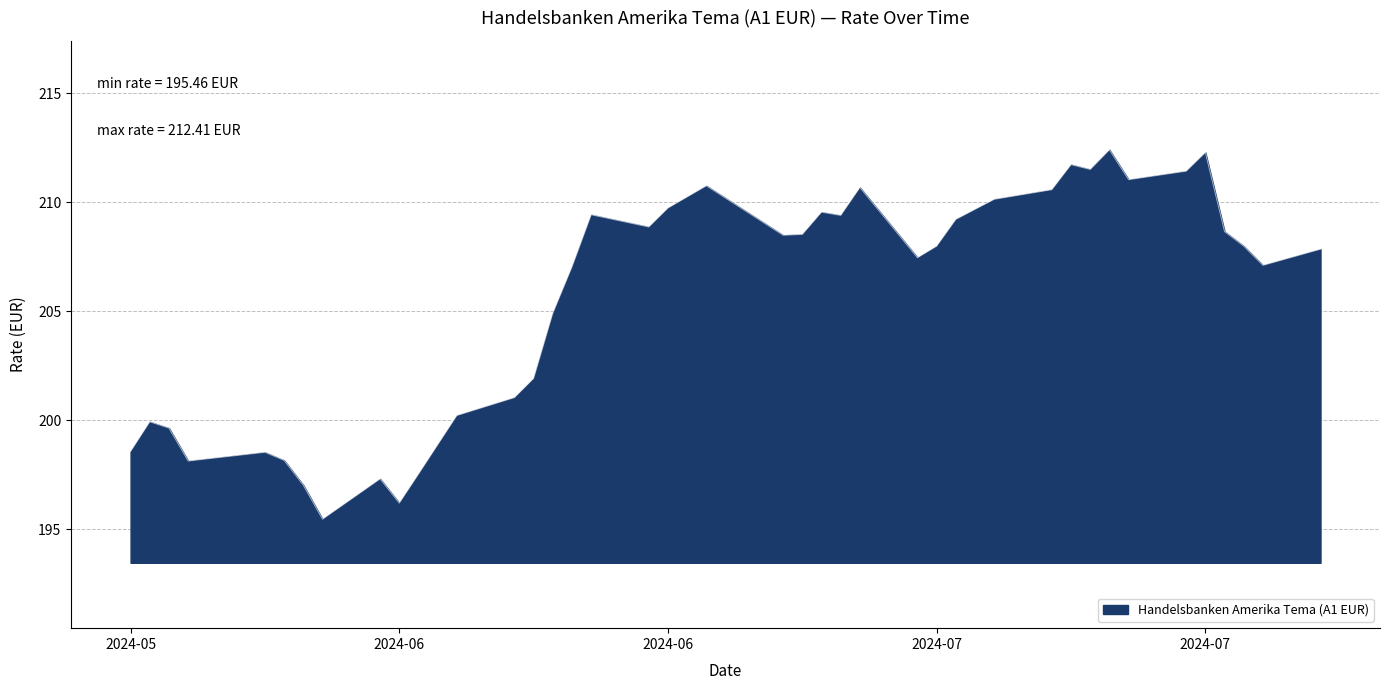

What is the greatest value displayed?

212.4